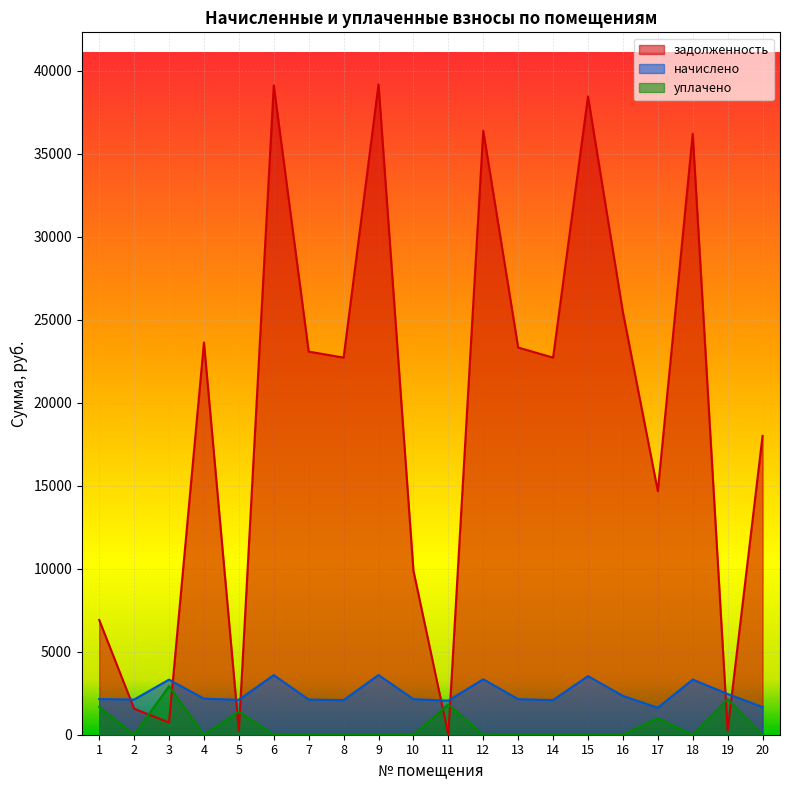

Rank the series by their maximum value, from highest to lowest.

задолженность, начислено, уплачено